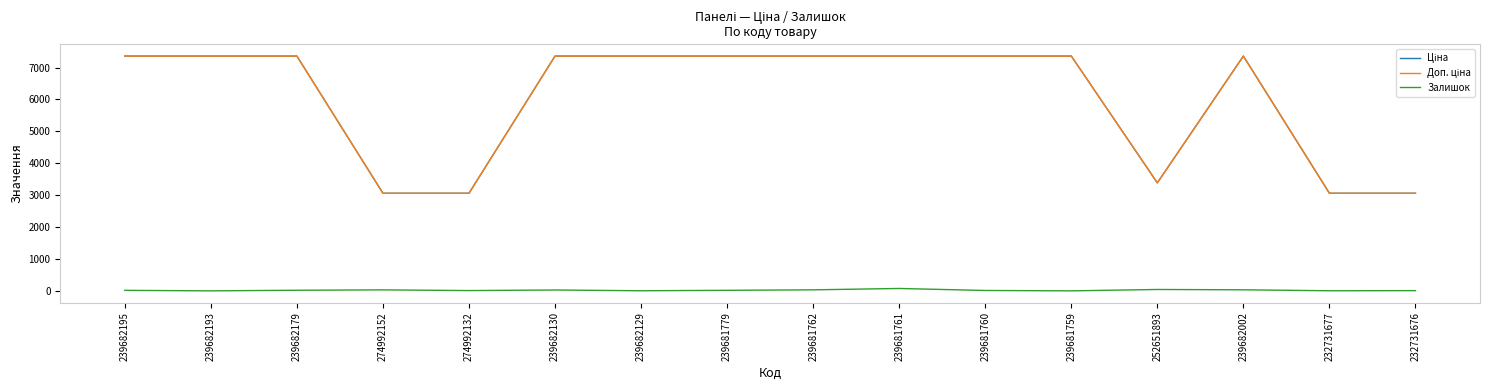

What is the greatest value displayed?

7360.2